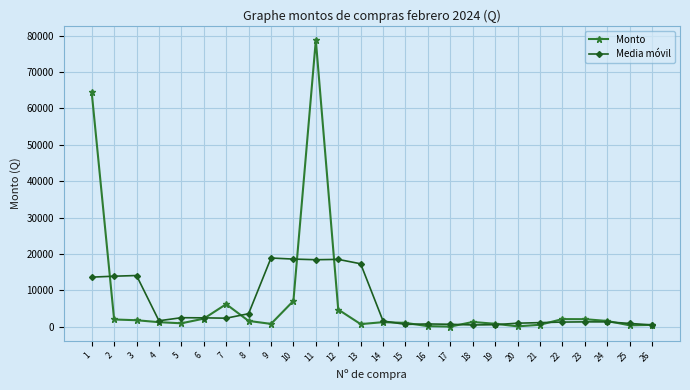

What is the maximum value shown in the chart?

78733.4